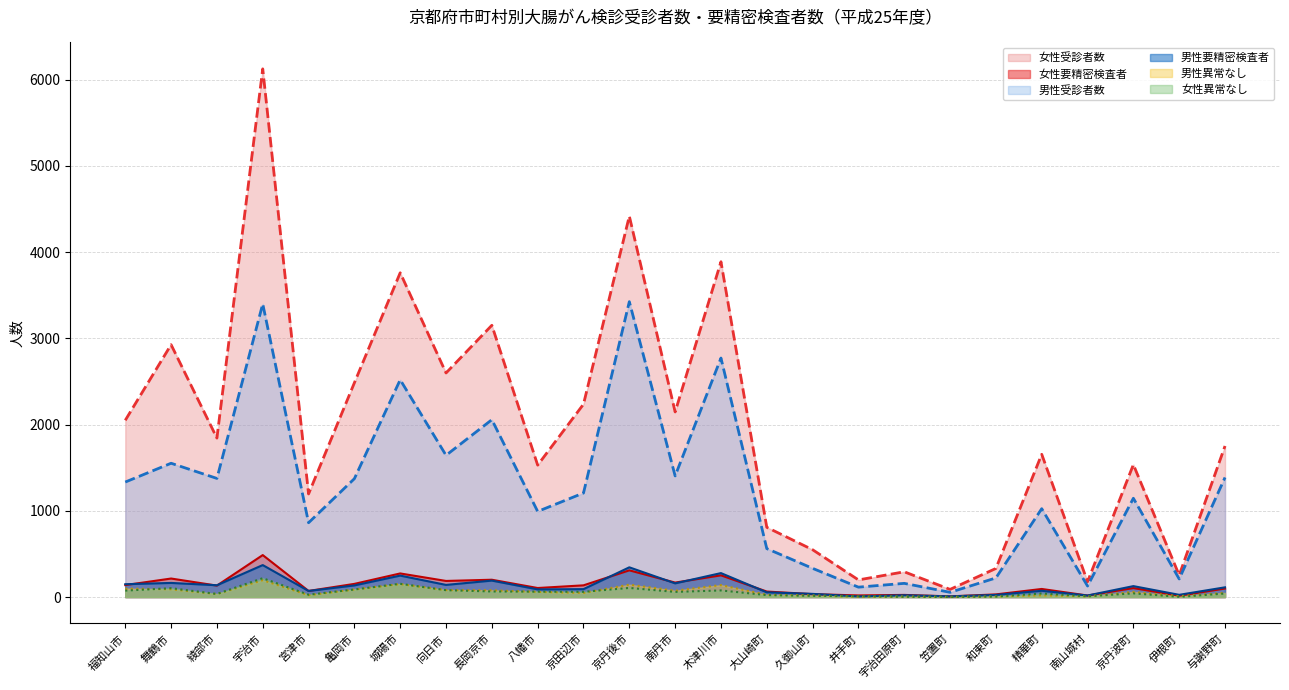

Which has a higher value, 南山城村 or 長岡京市?

長岡京市